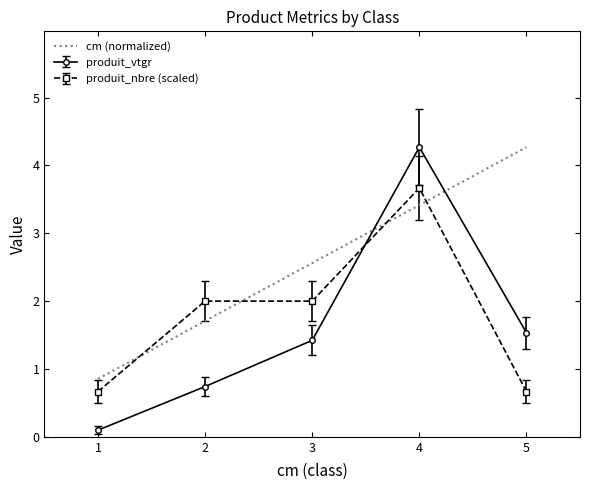

What is the greatest value displayed?

4.3